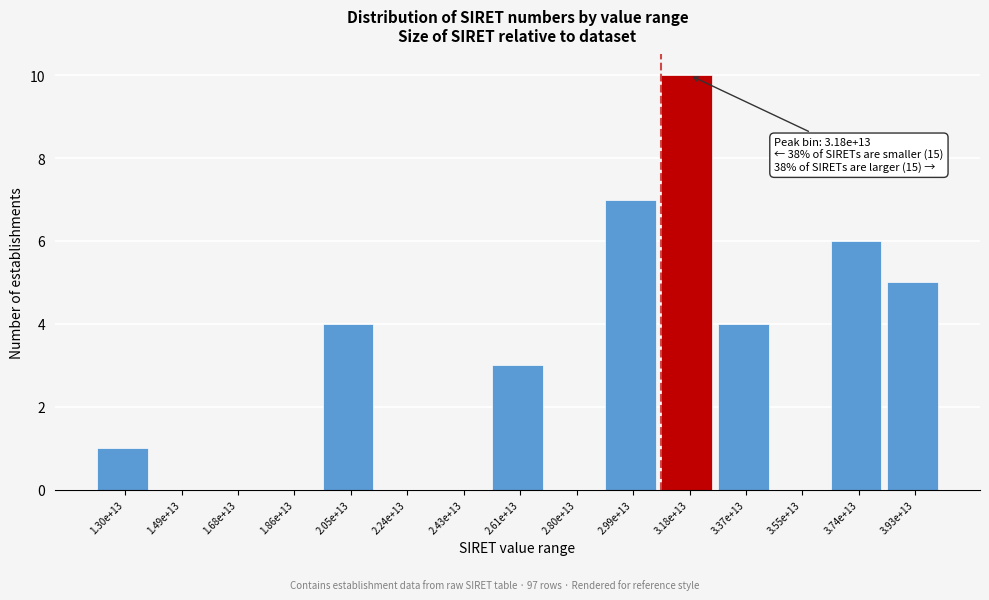

Reading left to right, transcribe all the data shown in this chart.

1.30e+13=1	1.49e+13=0	1.68e+13=0	1.86e+13=0	2.05e+13=4	2.24e+13=0	2.43e+13=0	2.61e+13=3	2.80e+13=0	2.99e+13=7	3.18e+13=10	3.37e+13=4	3.55e+13=0	3.74e+13=6	3.93e+13=5